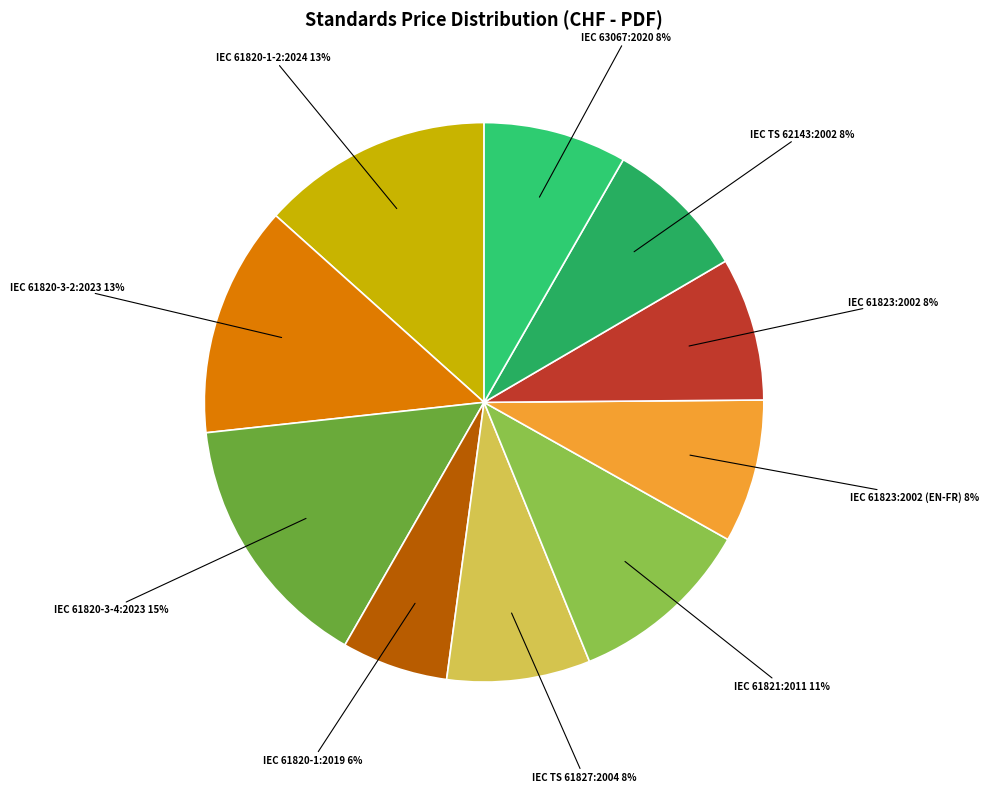

Between IEC 61820-1:2019 and IEC 61823:2002 (EN-FR), which is larger?

IEC 61823:2002 (EN-FR)